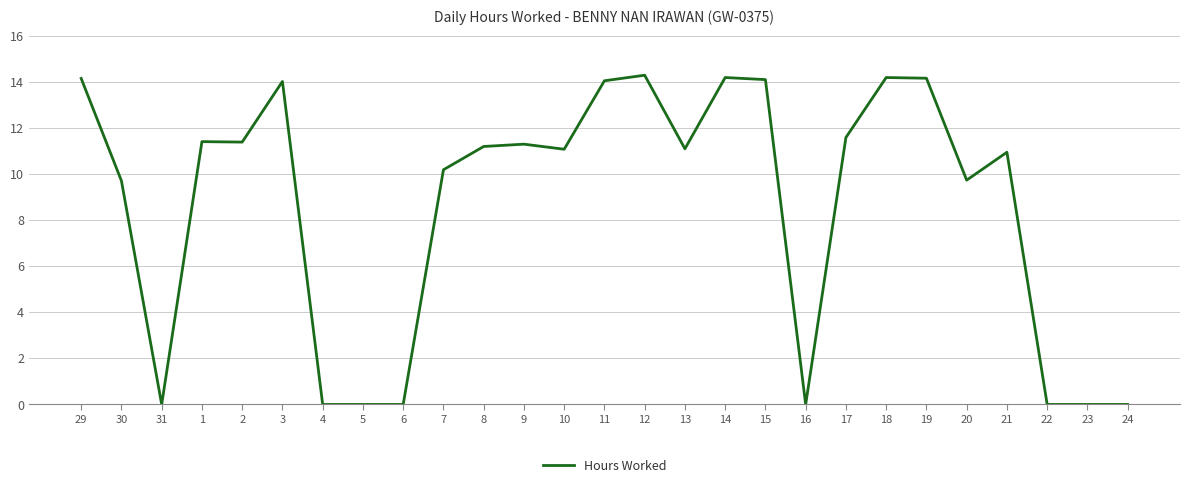

Does the chart display data point markers on the line(s)?

No